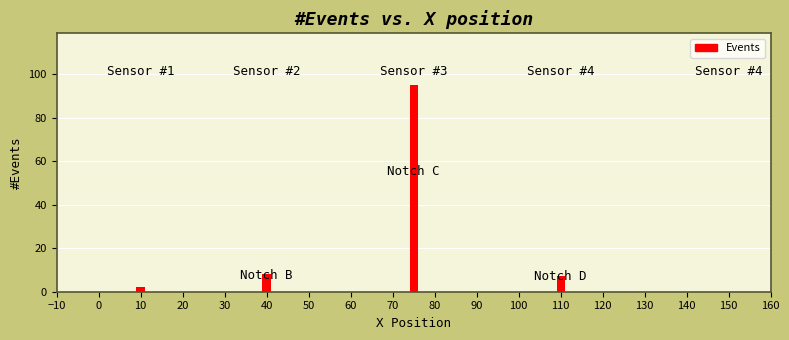

At which category does the chart reach its minimum across all series?

10